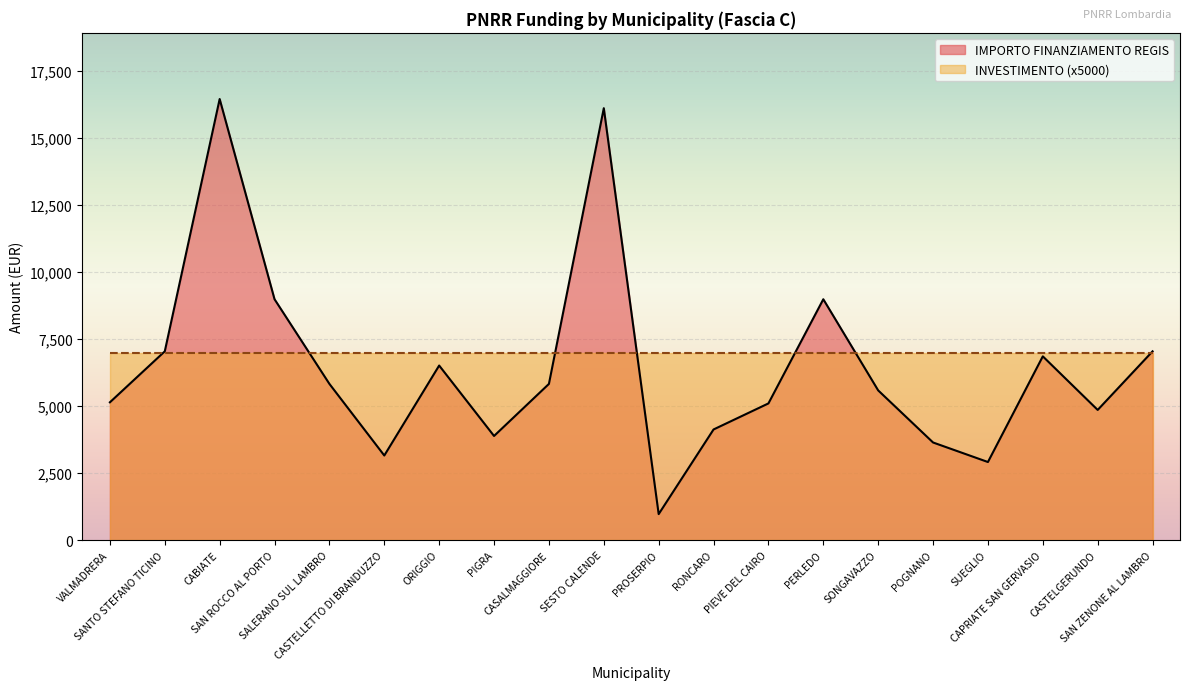

What is the greatest value displayed?

16464